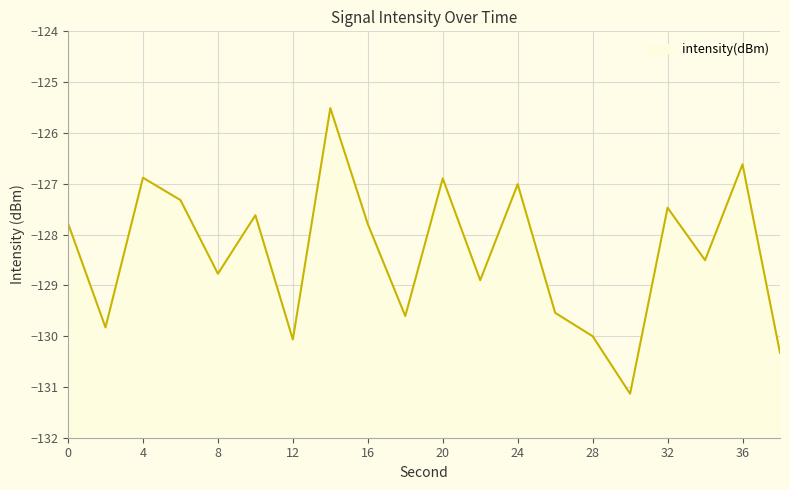

Which label corresponds to the largest value in the chart?

14